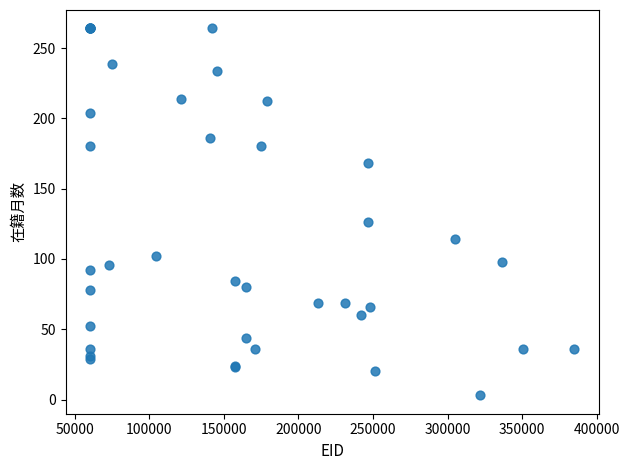

What Y value in the scatter plot is closest to 133?

126